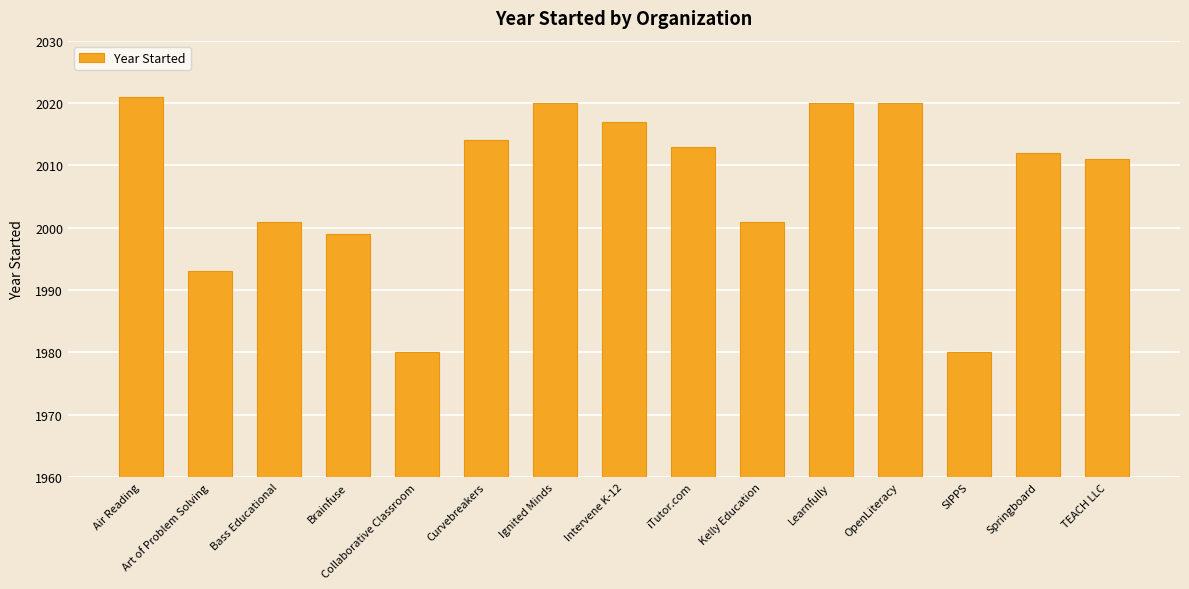

Does the chart contain stacked bars?

No